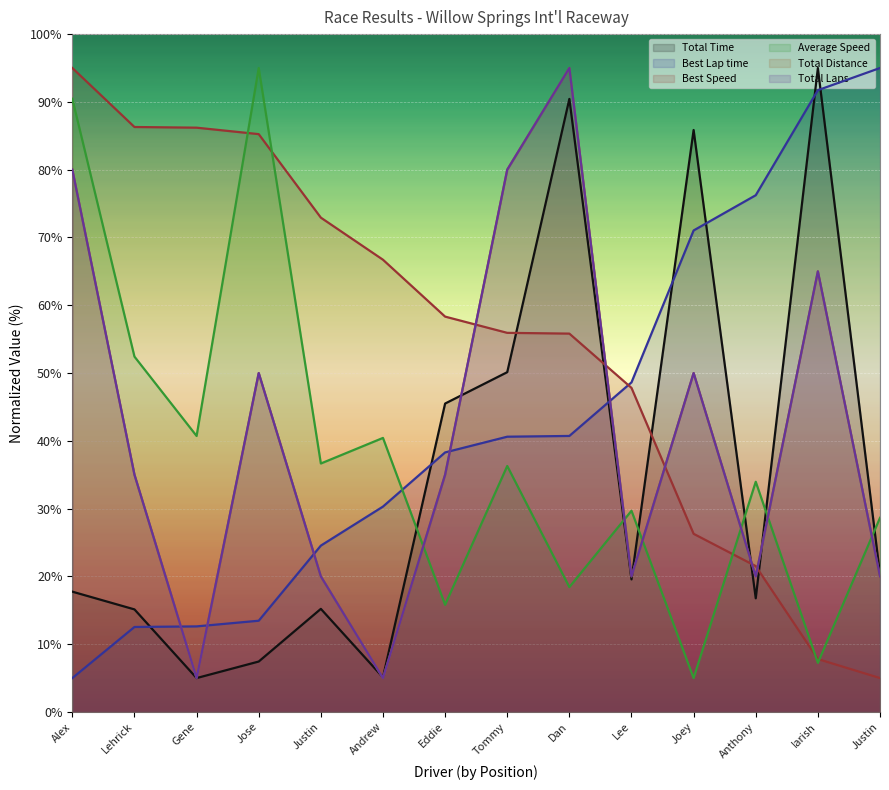

At which label does Best Lap time reach its peak?

Justin